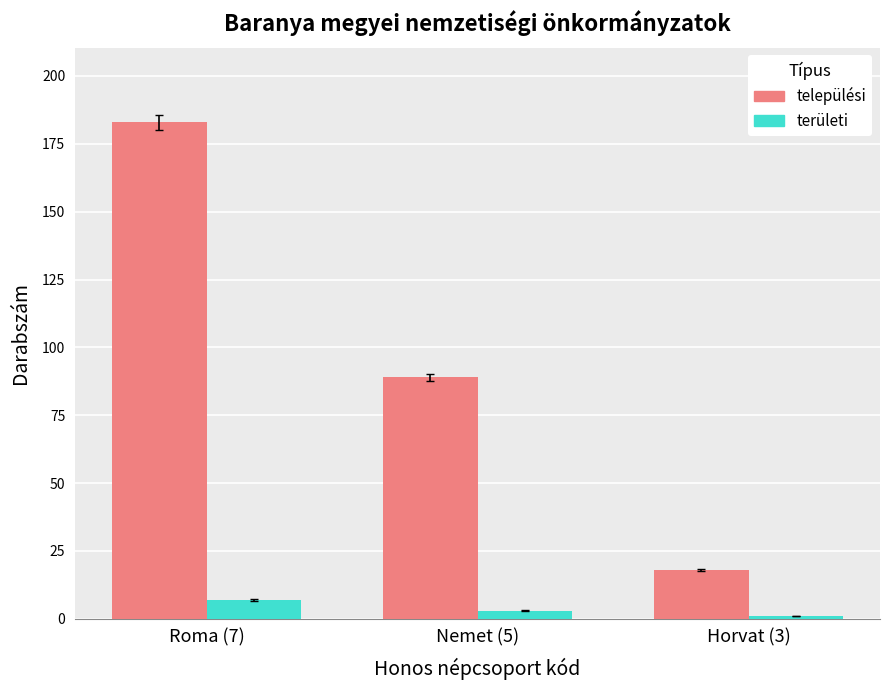

Is it true that települési equals 183 at Roma (7)?

True